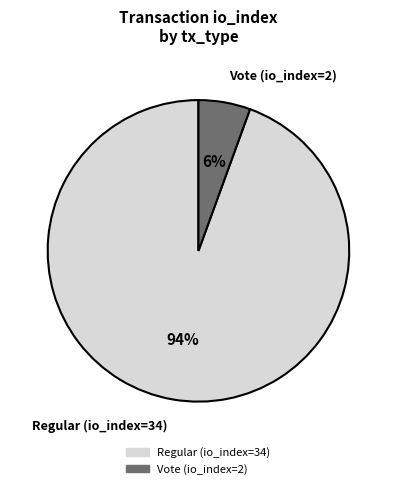

How many segments does this pie chart have?

2